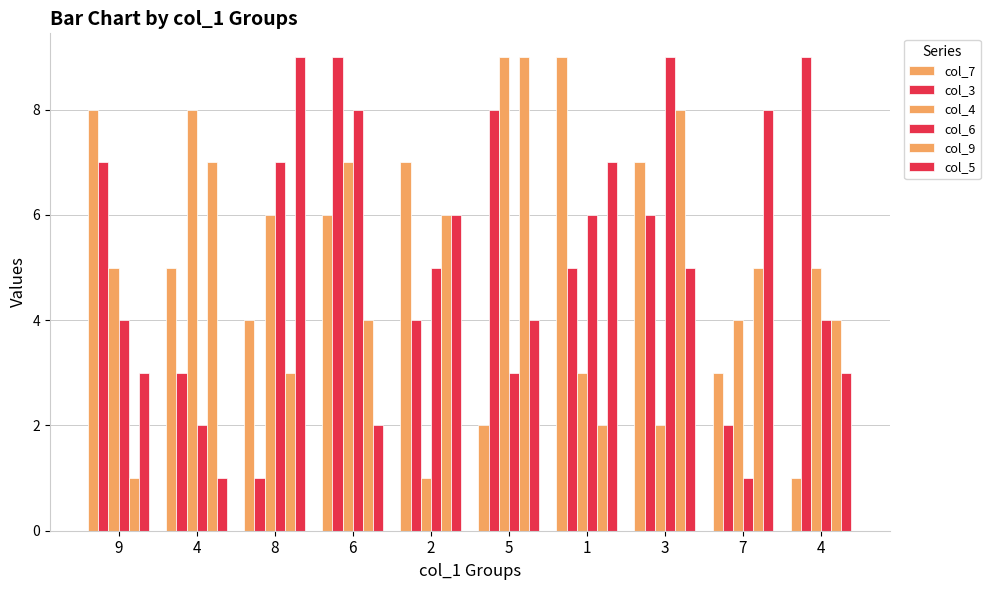

How many series are shown in this chart?

6